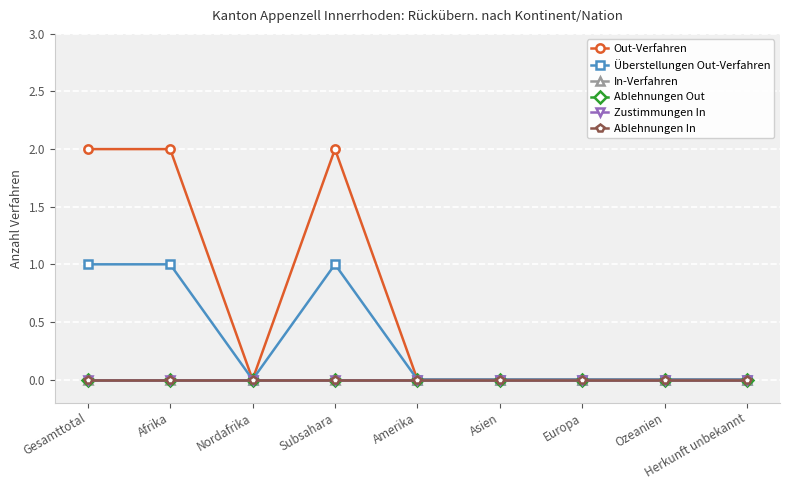

Reading left to right, extract all data points from this chart.

Out-Verfahren: 2	2	0	2	0	0	0	0	0
Überstellungen Out-Verfahren: 1	1	0	1	0	0	0	0	0
In-Verfahren: 0	0	0	0	0	0	0	0	0
Ablehnungen Out: 0	0	0	0	0	0	0	0	0
Zustimmungen In: 0	0	0	0	0	0	0	0	0
Ablehnungen In: 0	0	0	0	0	0	0	0	0